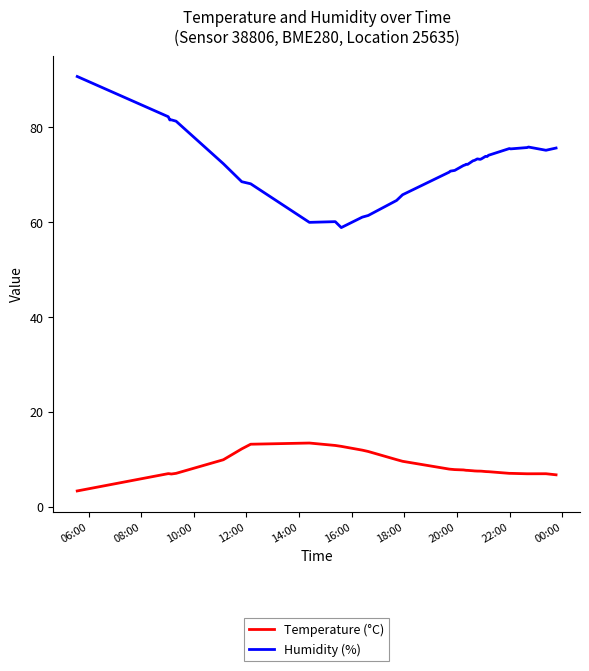

What is the maximum value for Humidity (%)?

90.7